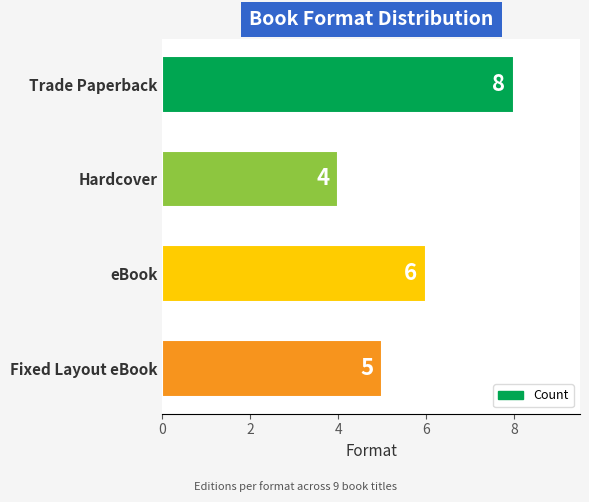

What is the difference between the maximum and minimum values?

4